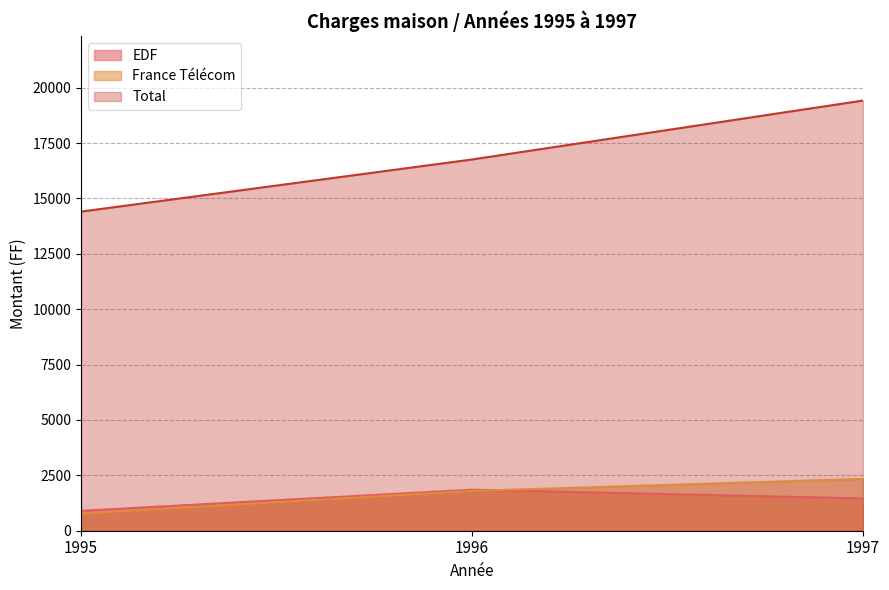

Reading left to right, transcribe all the data shown in this chart.

EDF: 898.2	1852.8	1459.1
France Télécom: 777.3	1797.9	2340.4
Total: 14407.9	16761.6	19422.3